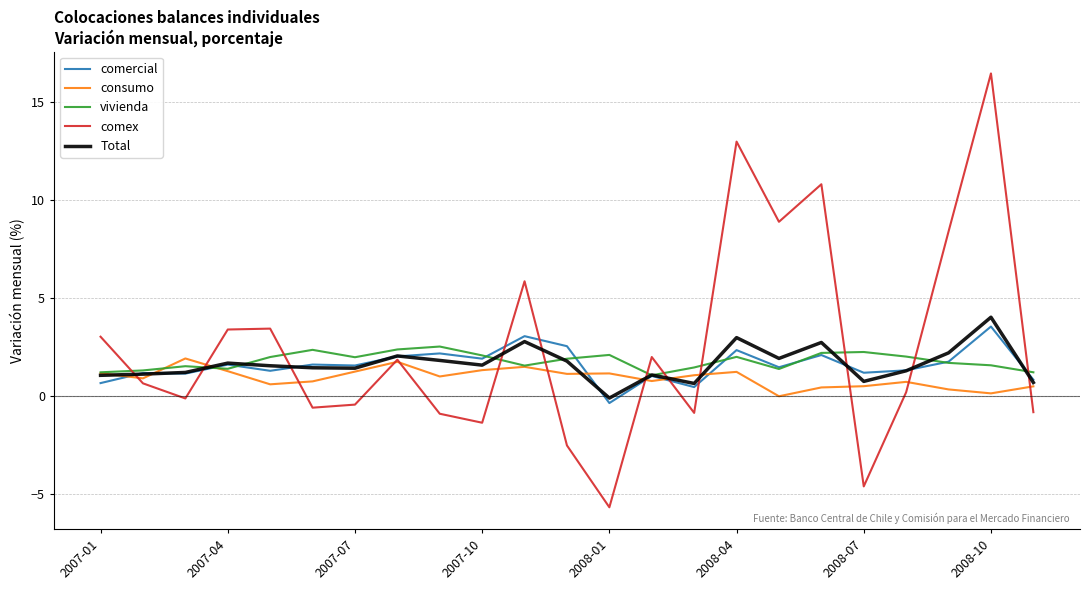

Which series has the widest spread of values?

comex